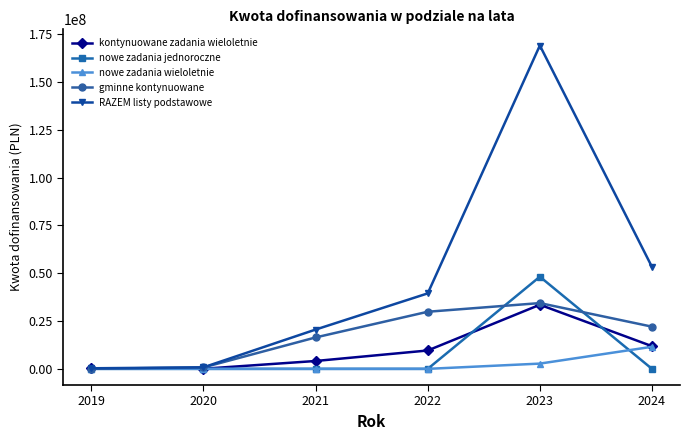

At which category is the sum across all series the highest?

2023